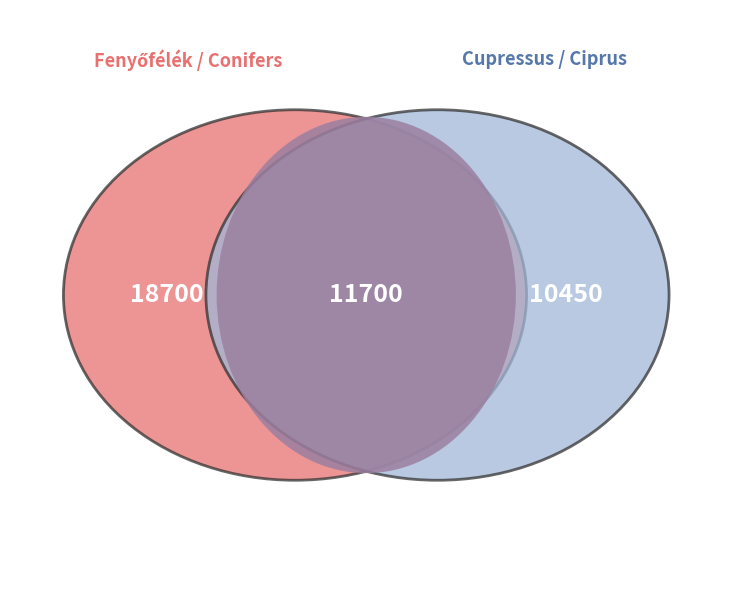

To the nearest percent, what is the difference between the largest and smallest slice percentages?

7%